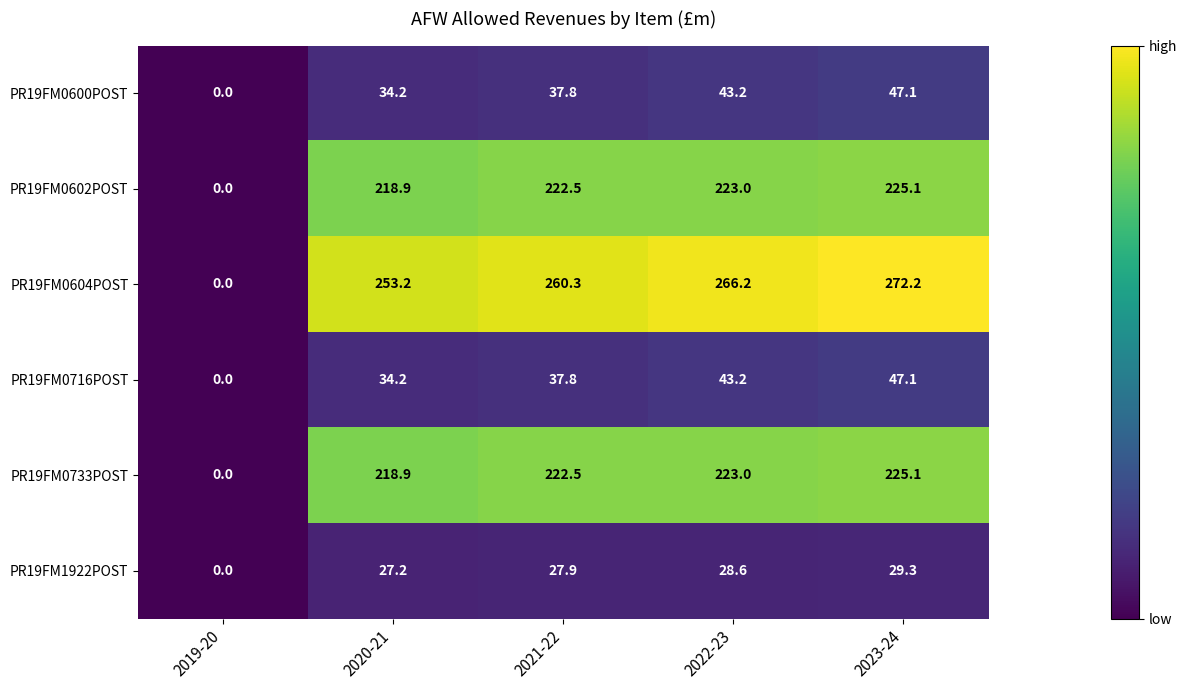

How many positive values does the PR19FM0733POST series have?

4